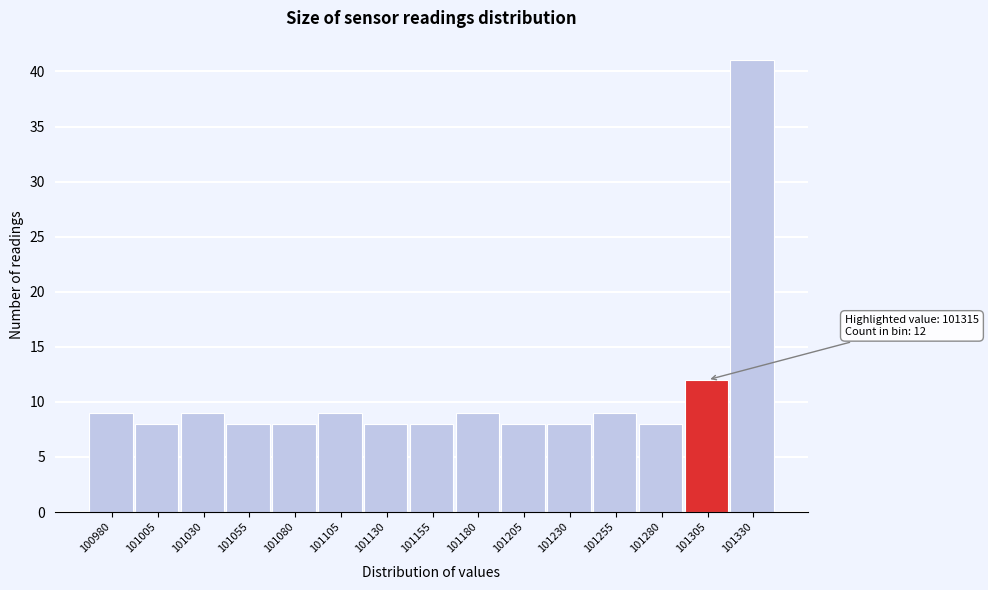

Over which range of the x-axis is the bar tallest?

101320 to 101345